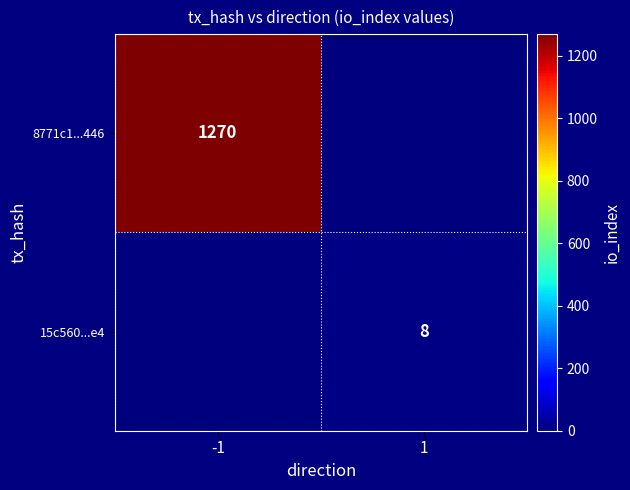

Is the value of 8771c1...446 at -1 greater than the value of 15c560...e4 at 1?

Yes